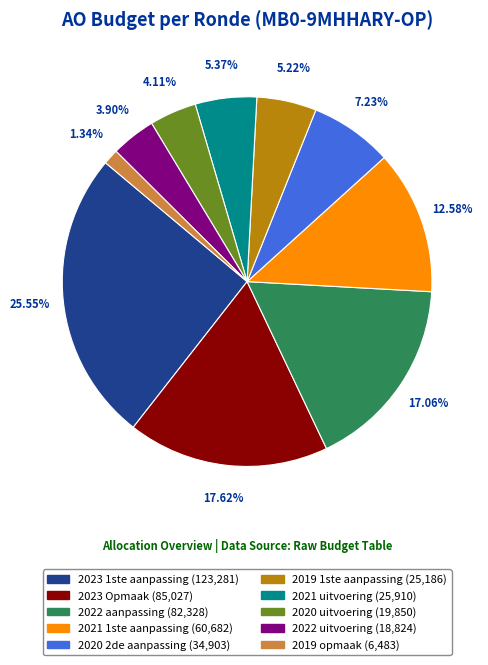

Does 2022 aanpassing represent more than half of the total?

No